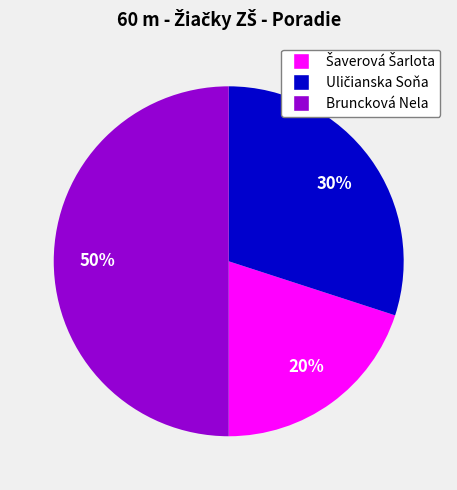

True or false: Bruncková Nela accounts for 64% of the total.

False